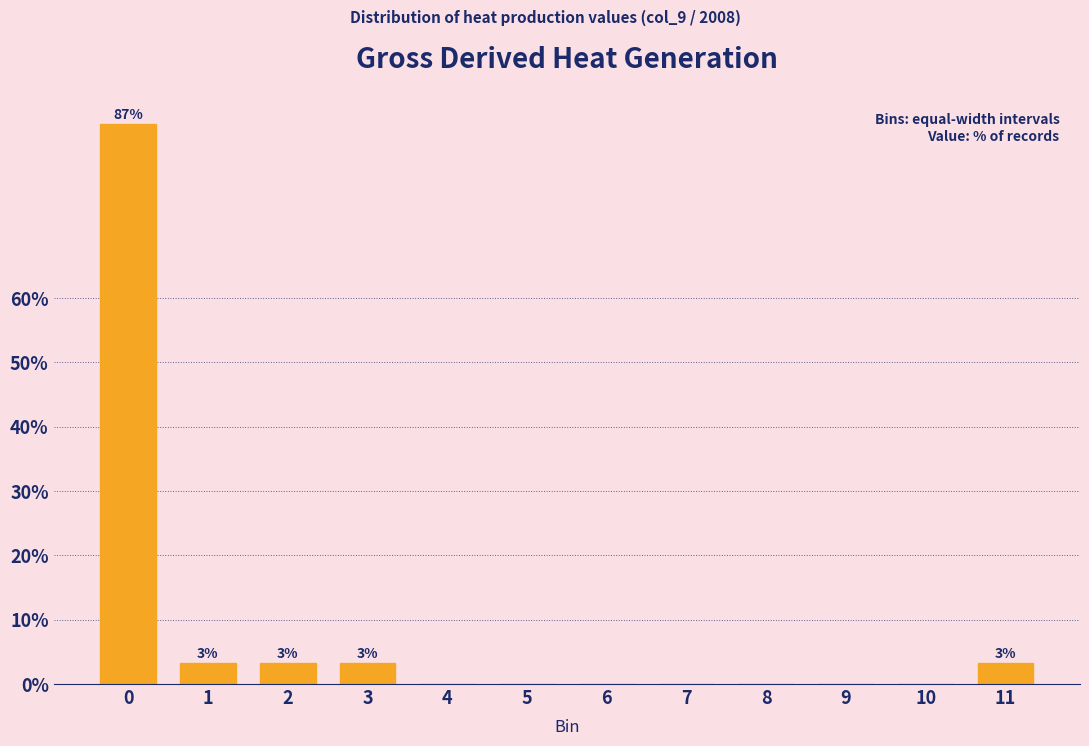

Reading left to right, list all the values displayed in this chart.

0=87.1	1=3.2	2=3.2	3=3.2	4=0.0	5=0.0	6=0.0	7=0.0	8=0.0	9=0.0	10=0.0	11=3.2